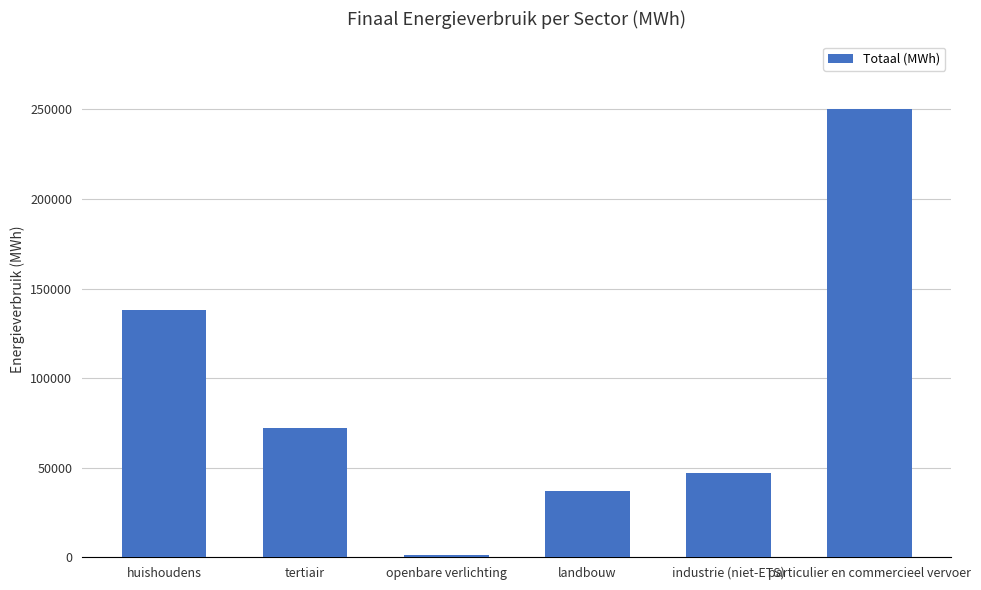

Which category has the lowest value across all series?

openbare verlichting